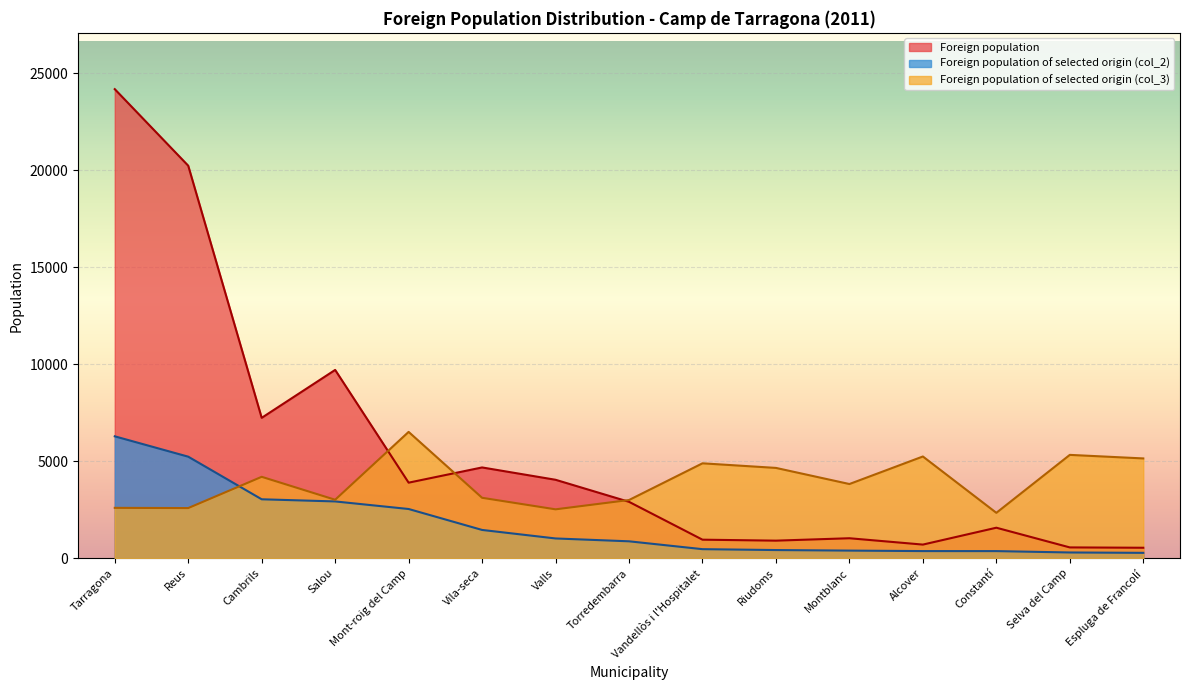

At which category is the sum across all series the highest?

Tarragona